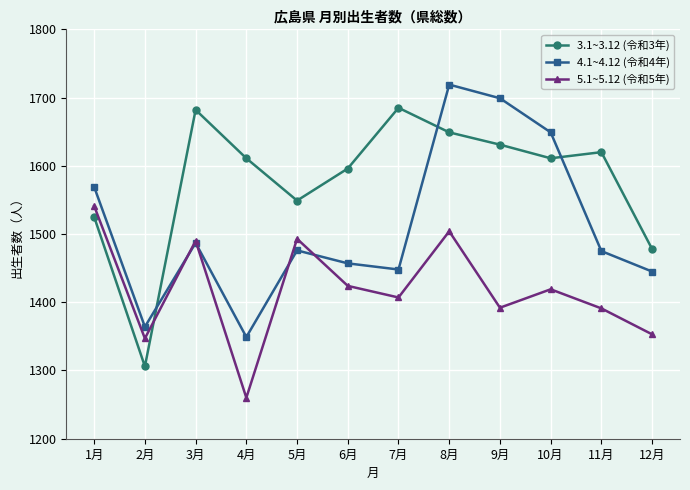

What is the difference between the 4.1~4.12 (令和4年) values at 3月 and 11月?

12